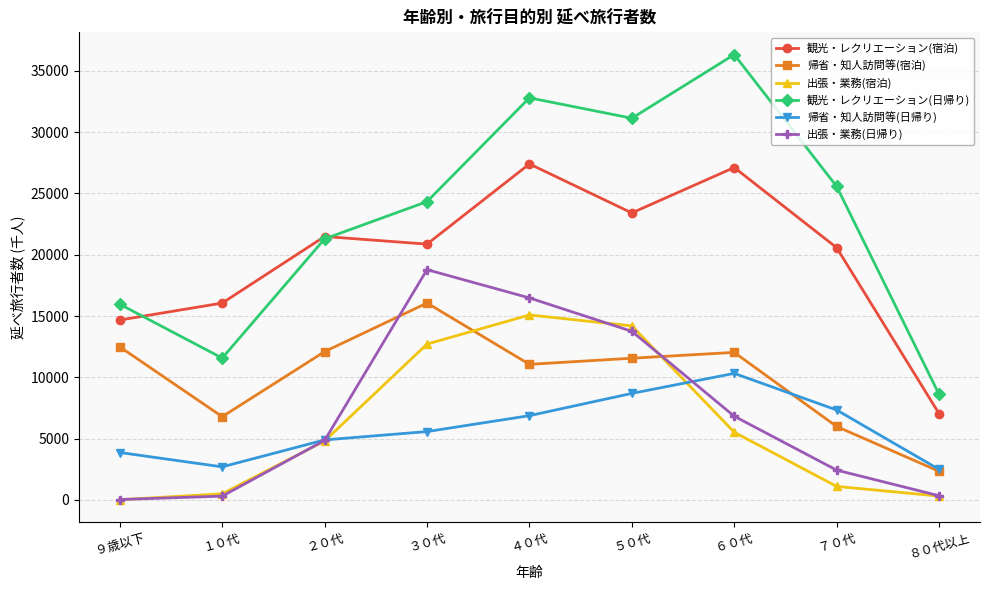

How many data points in 観光・レクリエーション(宿泊) are less than 20863?

4